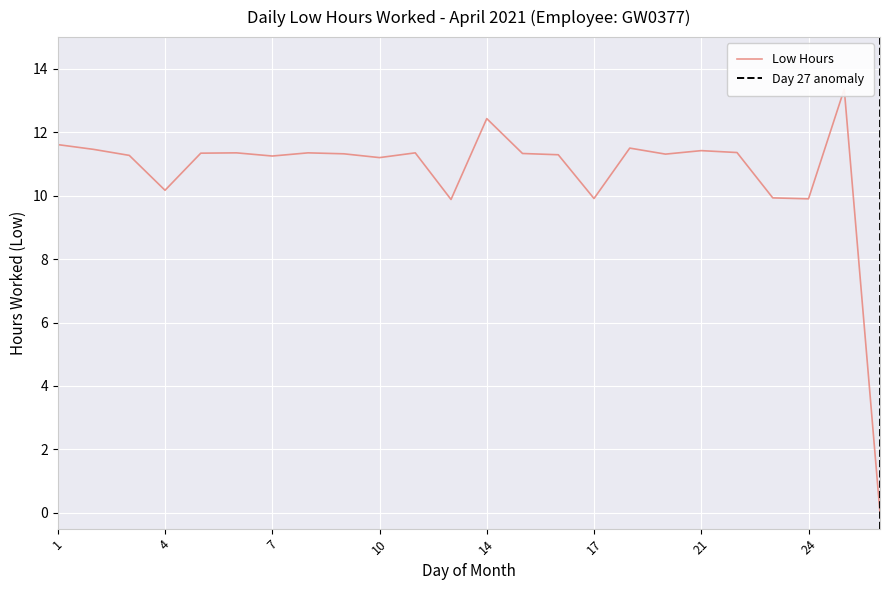

How many points are lower than both their immediate neighbors (excluding endpoints)?

7